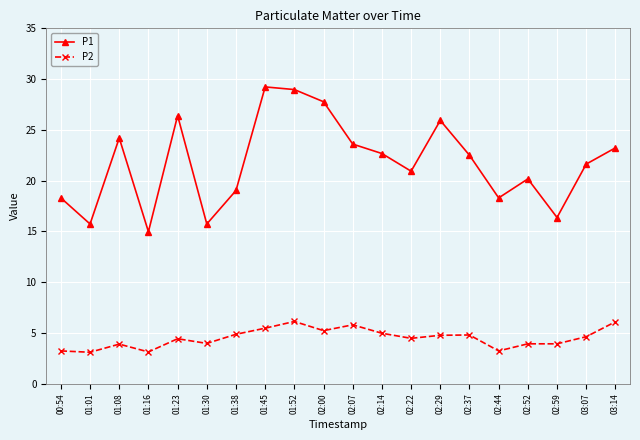

How many data points does each series have?

20